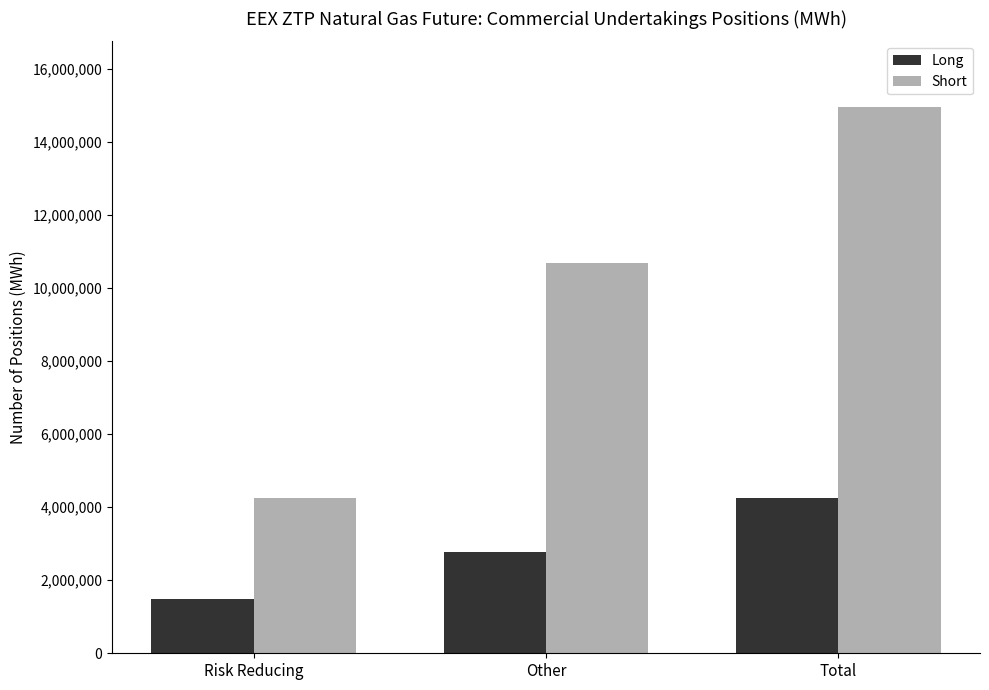

Rank the series by their maximum value, from lowest to highest.

Long, Short